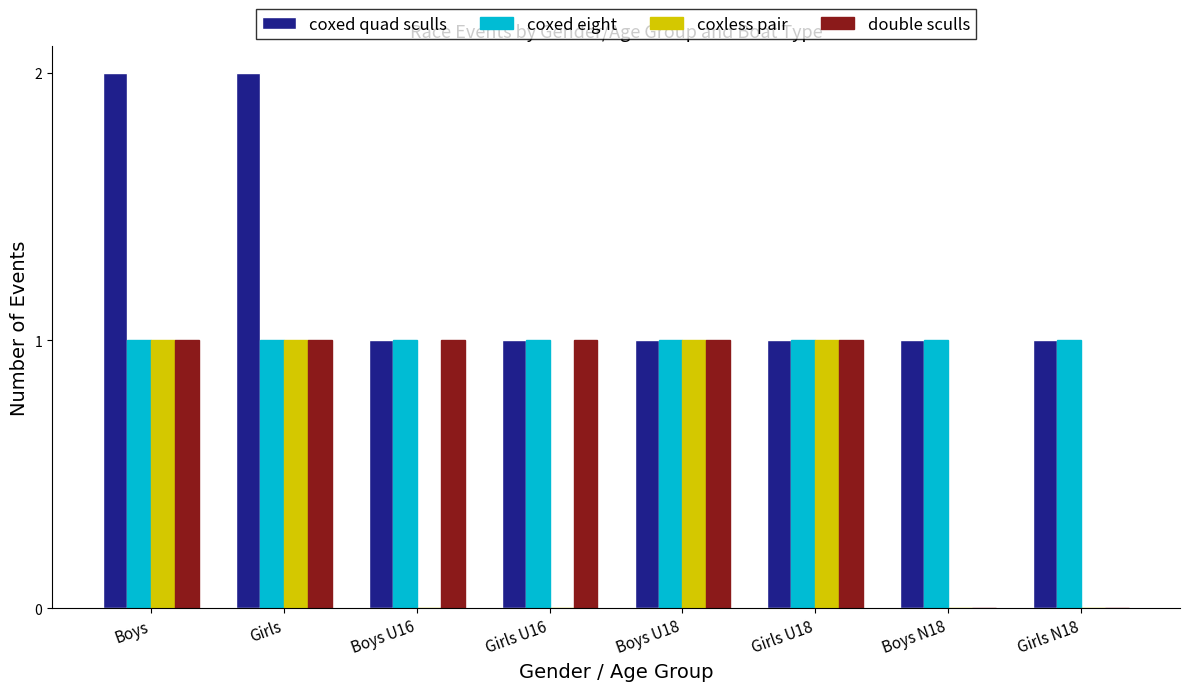

Which series has the largest total across all categories?

coxed quad sculls